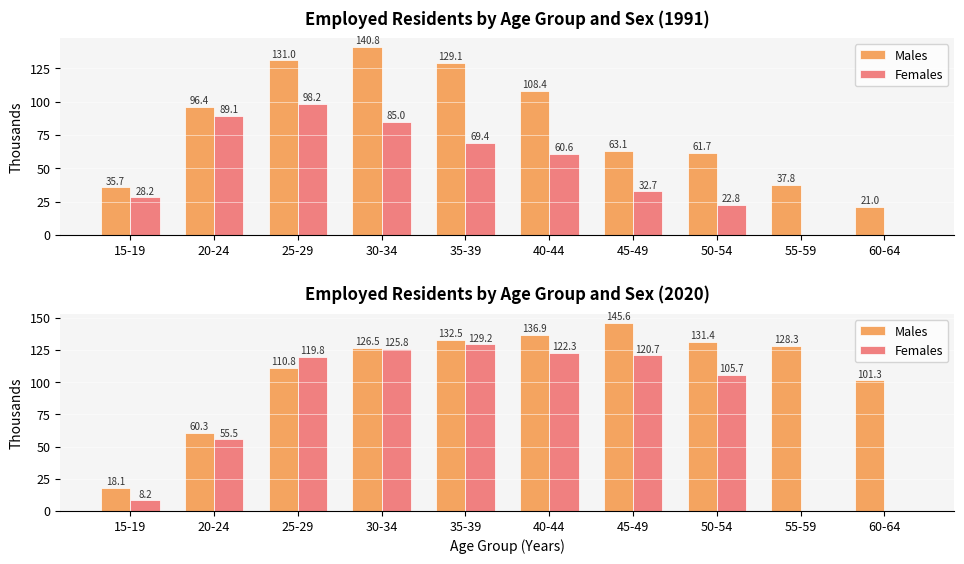

At which label does Females first exceed 119?

25-29